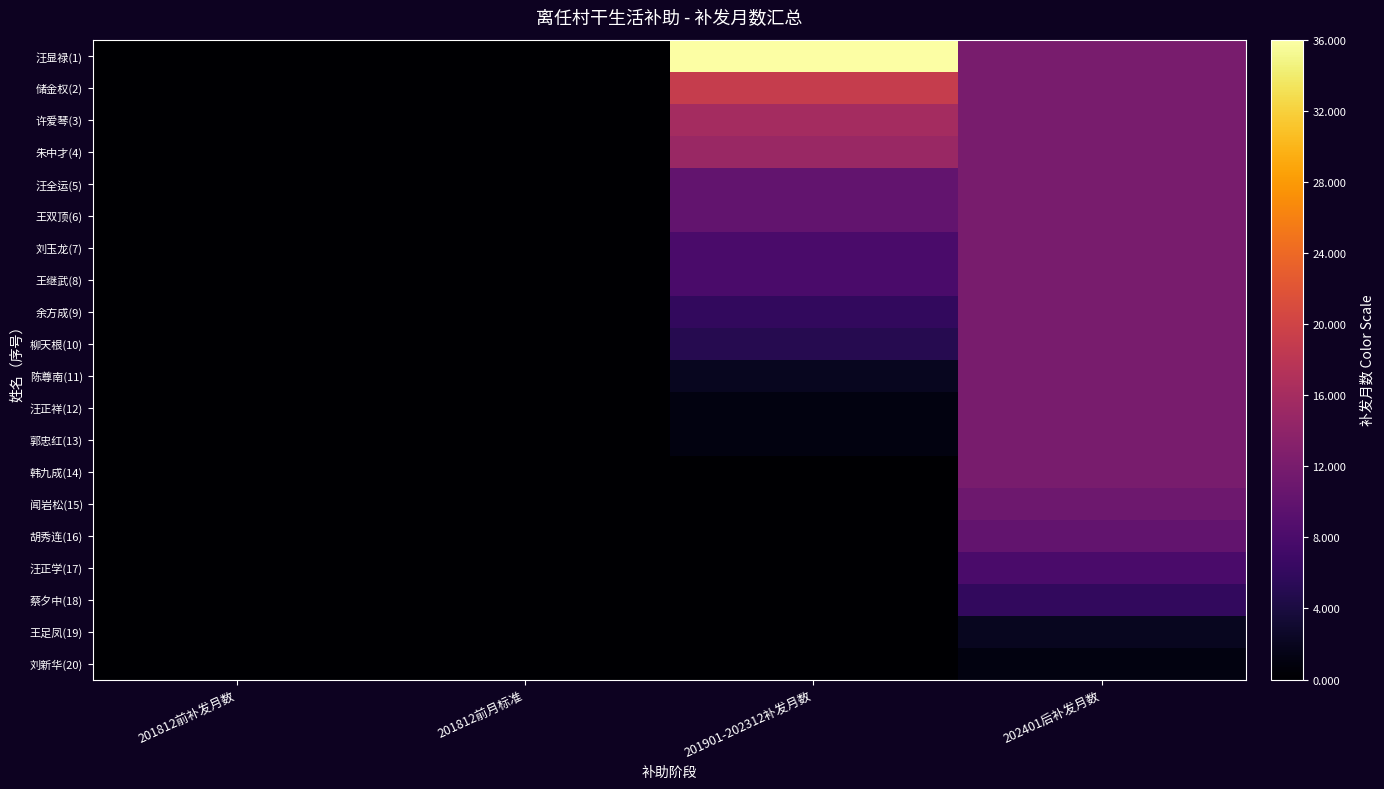

Reading right to left, list all the values displayed in this chart.

汪显禄(1): 202401后补发月数=12	201901-202312补发月数=36	201812前月标准=0	201812前补发月数=0
储金权(2): 202401后补发月数=12	201901-202312补发月数=19	201812前月标准=0	201812前补发月数=0
许爱琴(3): 202401后补发月数=12	201901-202312补发月数=16	201812前月标准=0	201812前补发月数=0
朱中才(4): 202401后补发月数=12	201901-202312补发月数=15	201812前月标准=0	201812前补发月数=0
汪全运(5): 202401后补发月数=12	201901-202312补发月数=10	201812前月标准=0	201812前补发月数=0
王双顶(6): 202401后补发月数=12	201901-202312补发月数=10	201812前月标准=0	201812前补发月数=0
刘玉龙(7): 202401后补发月数=12	201901-202312补发月数=8	201812前月标准=0	201812前补发月数=0
王继武(8): 202401后补发月数=12	201901-202312补发月数=8	201812前月标准=0	201812前补发月数=0
余方成(9): 202401后补发月数=12	201901-202312补发月数=6	201812前月标准=0	201812前补发月数=0
柳天根(10): 202401后补发月数=12	201901-202312补发月数=5	201812前月标准=0	201812前补发月数=0
陈尊南(11): 202401后补发月数=12	201901-202312补发月数=2	201812前月标准=0	201812前补发月数=0
汪正祥(12): 202401后补发月数=12	201901-202312补发月数=1	201812前月标准=0	201812前补发月数=0
郭忠红(13): 202401后补发月数=12	201901-202312补发月数=1	201812前月标准=0	201812前补发月数=0
韩九成(14): 202401后补发月数=12	201901-202312补发月数=0	201812前月标准=0	201812前补发月数=0
闻岩松(15): 202401后补发月数=11	201901-202312补发月数=0	201812前月标准=0	201812前补发月数=0
胡秀连(16): 202401后补发月数=10	201901-202312补发月数=0	201812前月标准=0	201812前补发月数=0
汪正学(17): 202401后补发月数=8	201901-202312补发月数=0	201812前月标准=0	201812前补发月数=0
蔡夕中(18): 202401后补发月数=6	201901-202312补发月数=0	201812前月标准=0	201812前补发月数=0
王足凤(19): 202401后补发月数=2	201901-202312补发月数=0	201812前月标准=0	201812前补发月数=0
刘新华(20): 202401后补发月数=1	201901-202312补发月数=0	201812前月标准=0	201812前补发月数=0